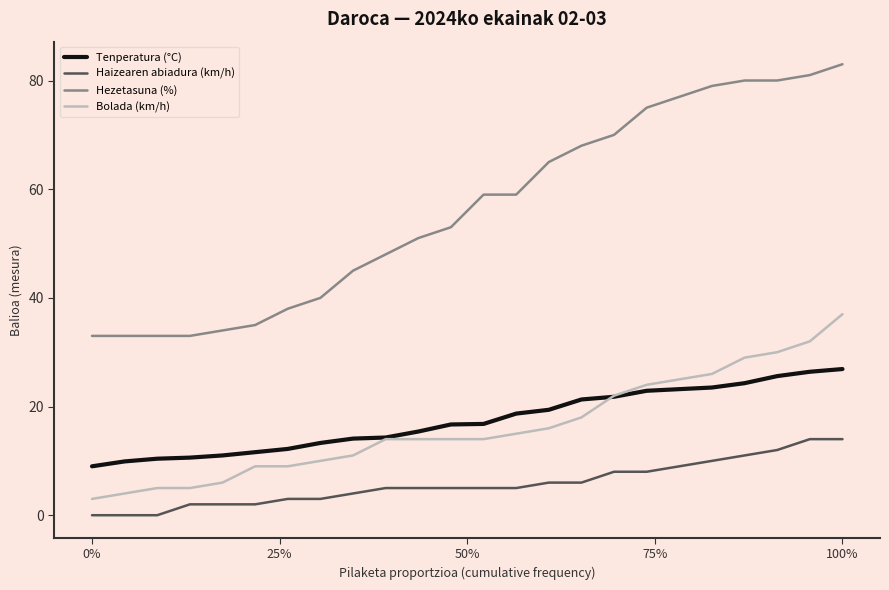

Which series has the largest total across all categories?

Hezetasuna (%)